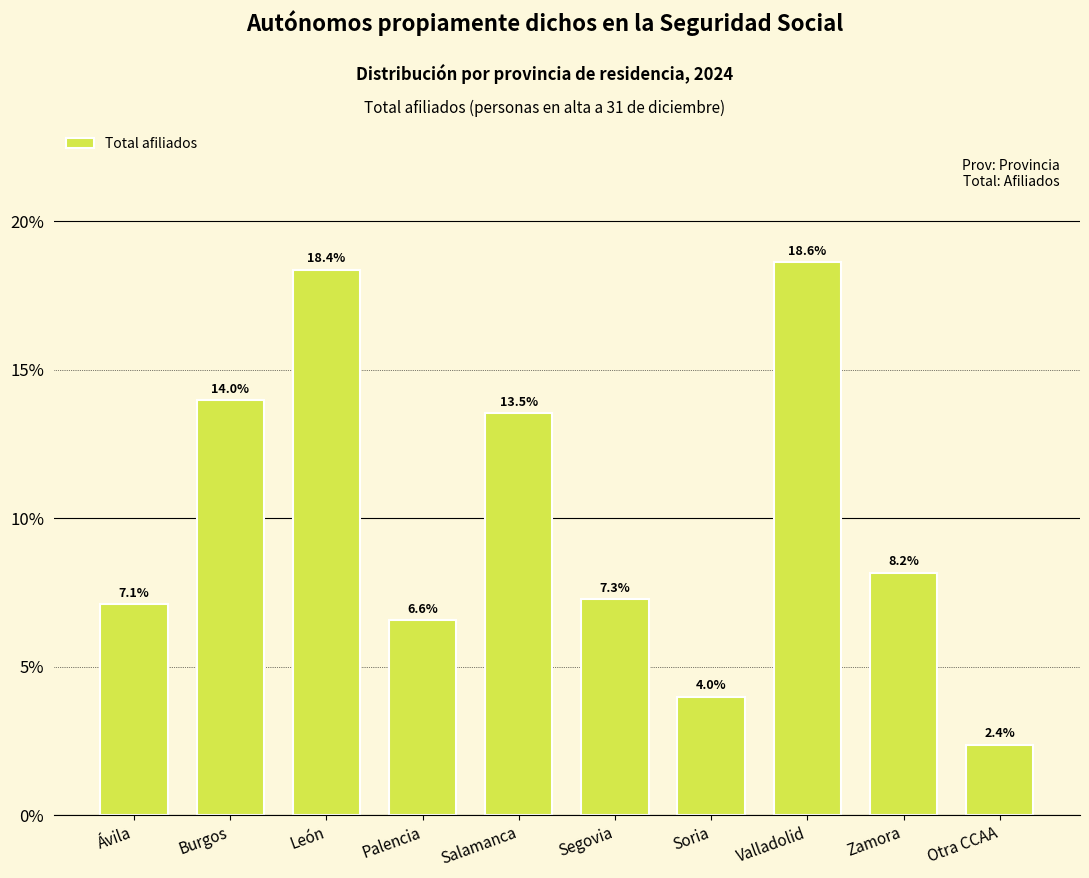

Reading right to left, transcribe all the data shown in this chart.

2.4	8.2	18.6	4.0	7.3	13.5	6.6	18.4	14.0	7.1